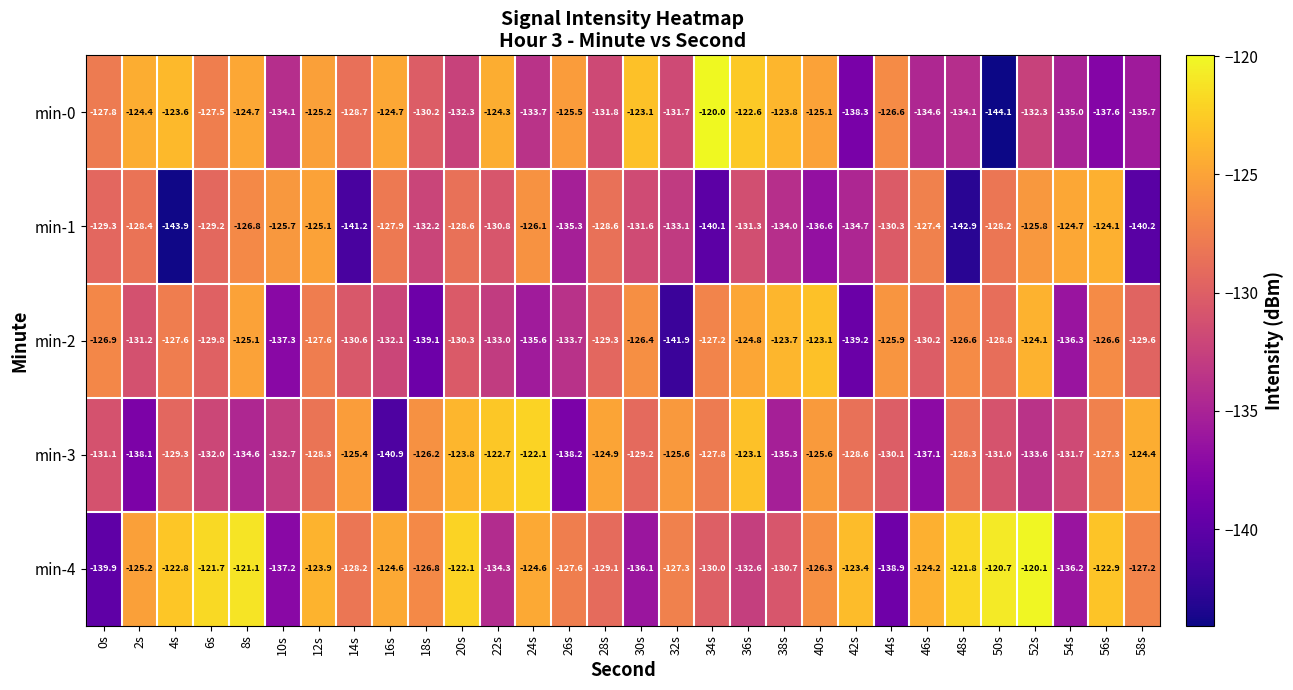

What value does the min-1 series have at 46s?

-127.4